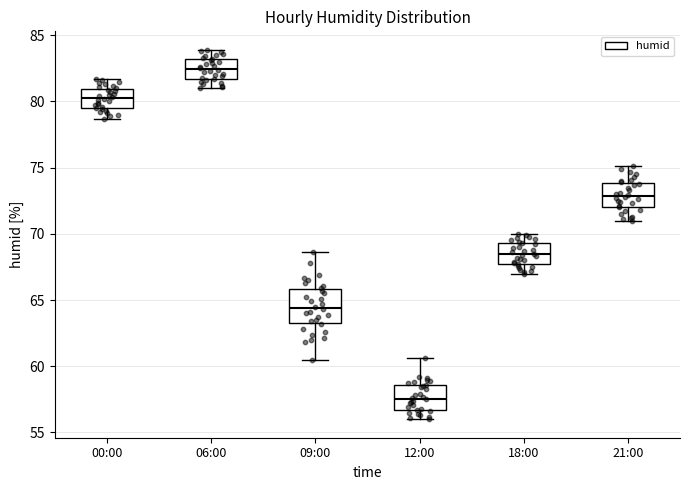

Reading left to right, transcribe this box plot: for each box, give where its median line is, the range the box spans, and where its two whiskers end, as read against the y-axis. The values are not printed on the chart, so give them approximately, as read against the axis.

00:00: median 80.5, box 79.5 to 81.0, whiskers 78.5 to 81.5
06:00: median 82.5, box 81.5 to 83.0, whiskers 81.0 to 84.0
09:00: median 64.5, box 63.5 to 66.0, whiskers 60.5 to 68.5
12:00: median 57.5, box 56.5 to 58.5, whiskers 56.0 to 60.5
18:00: median 68.5, box 67.5 to 69.5, whiskers 67.0 to 70.0
21:00: median 73.0, box 72.0 to 74.0, whiskers 71.0 to 75.0